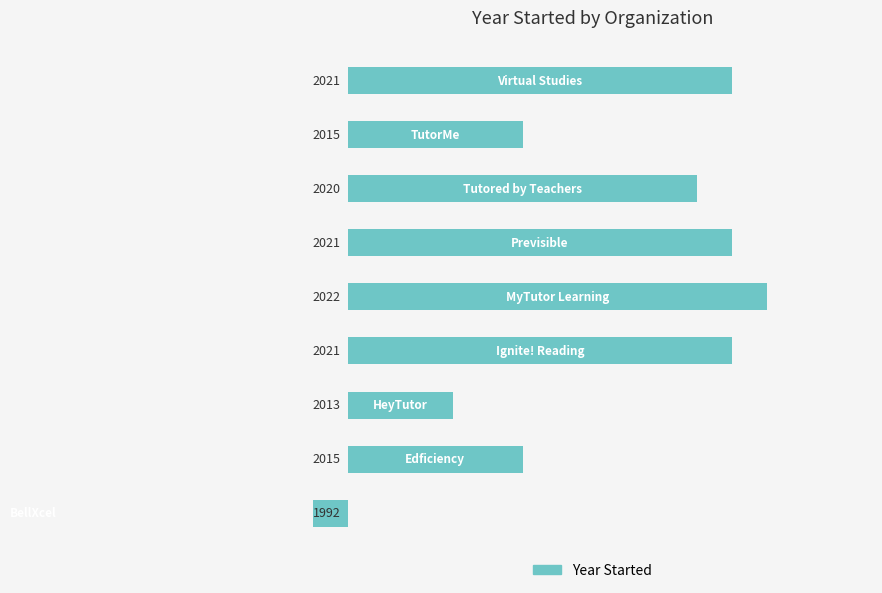

Read the value at 0, to the nearest 10.

-20